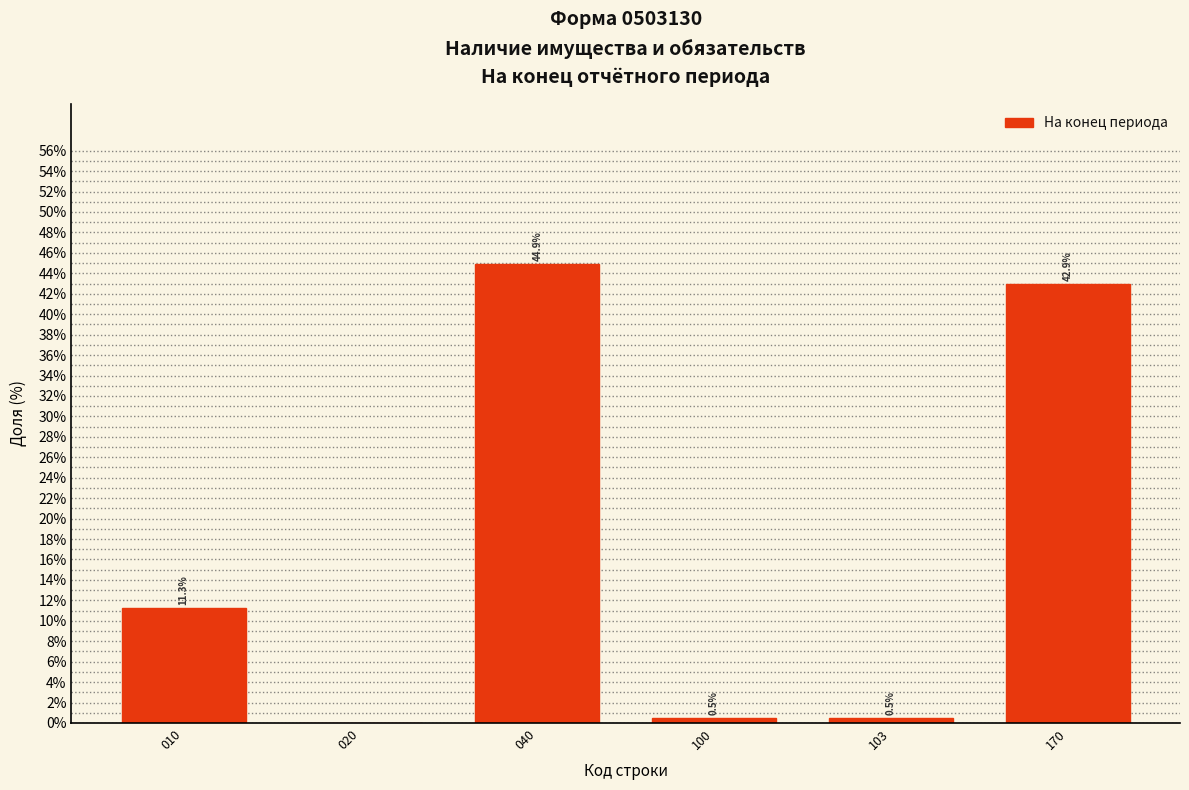

What value does the data have at 010?

11.3